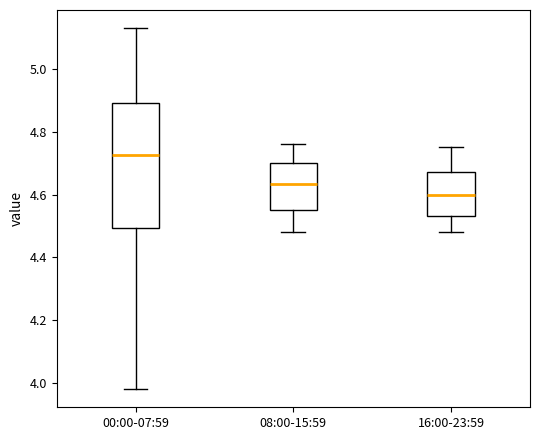

Which box's median line is the lowest?

16:00-23:59